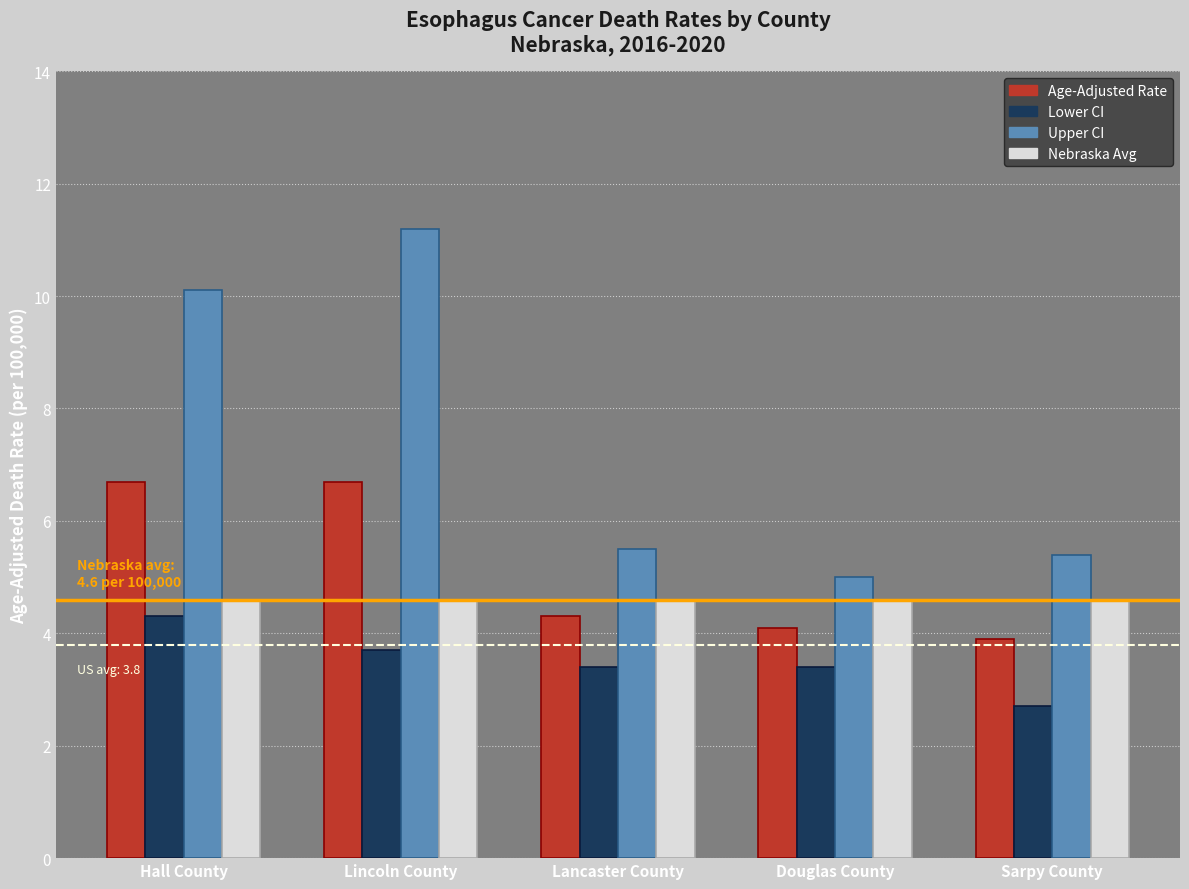

Which category has the highest value across all series?

Lincoln County